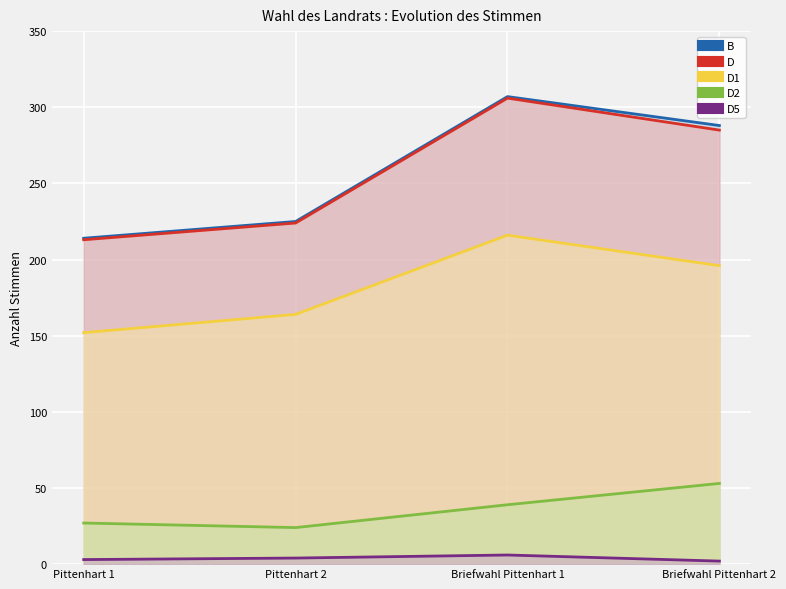

At Briefwahl Pittenhart 2, list the series in order from smallest to largest.

D5, D2, D1, D, B